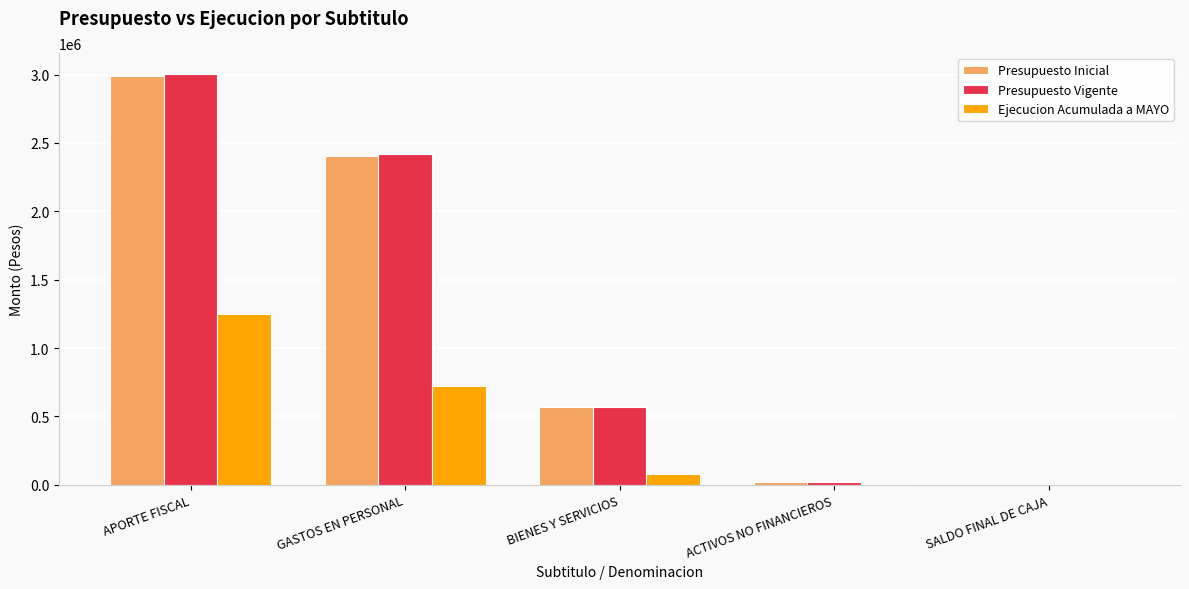

At which category is the sum across all series the highest?

APORTE FISCAL